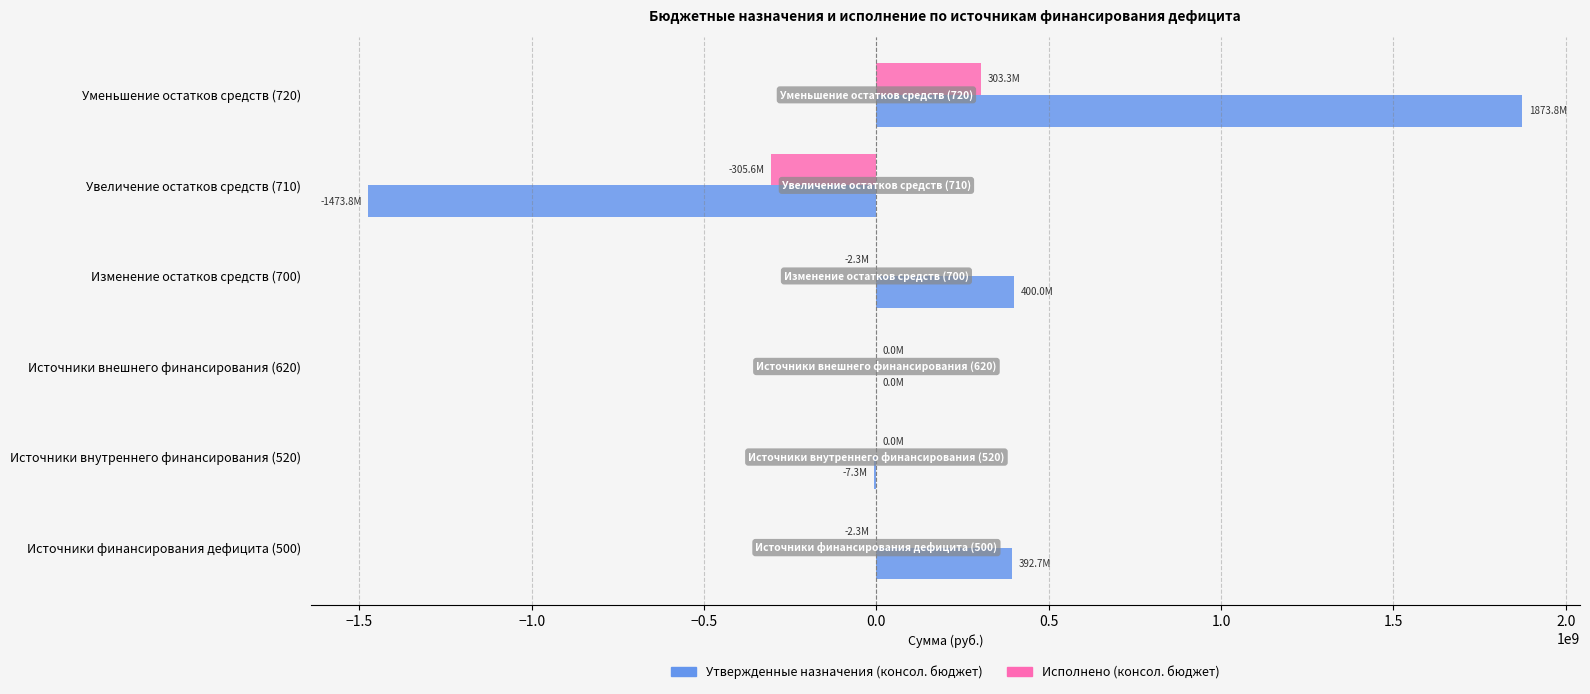

What is the greatest value displayed?

1873845256.3